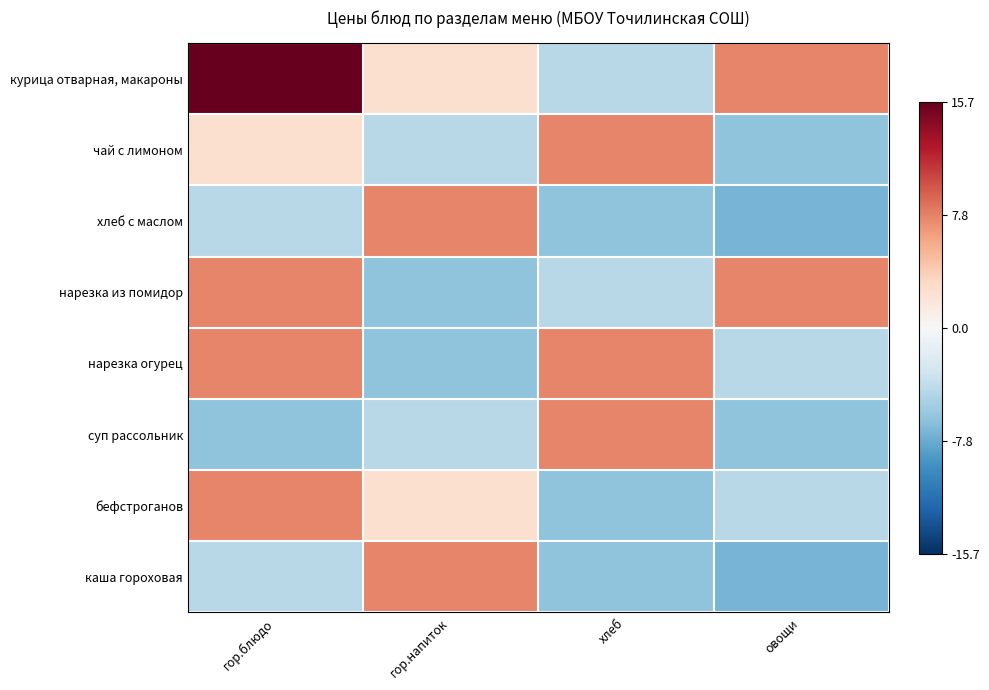

Which series has the largest range (max minus min)?

курица отварная, макароны